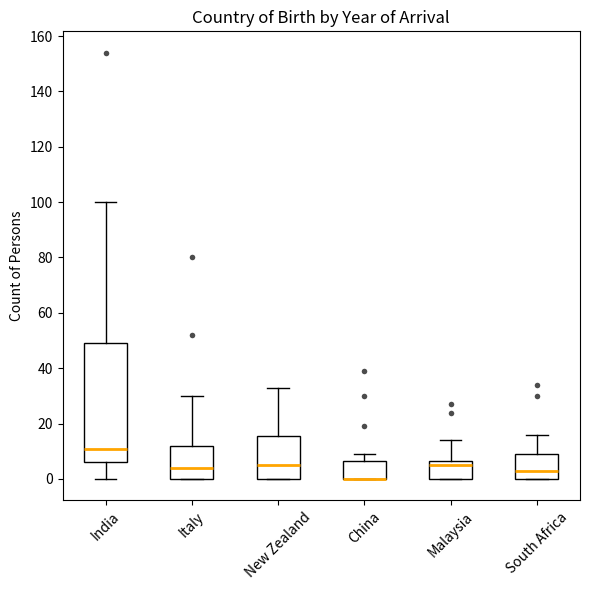

Comparing the boxes themselves (not the whiskers), which one is the tallest?

India